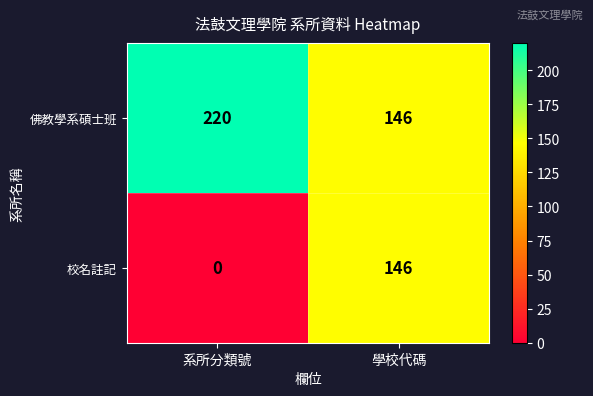

Reading left to right, transcribe all the data shown in this chart.

佛教學系碩士班: 220	146
校名註記: 0	146